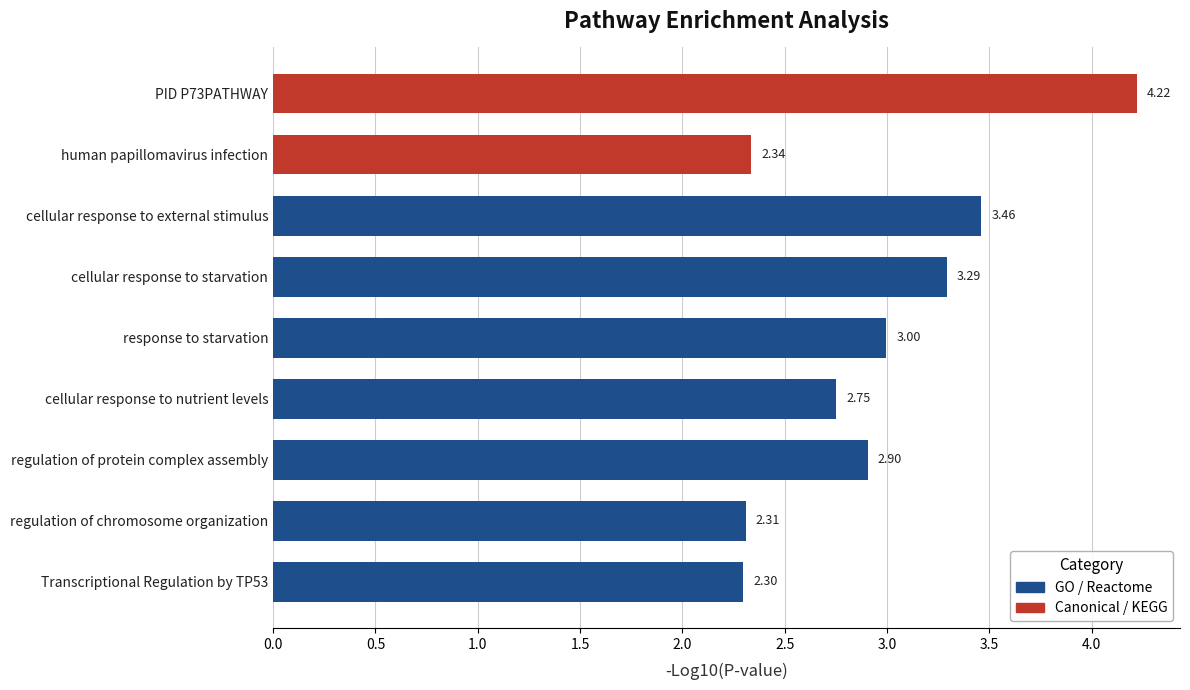

Between PID P73PATHWAY and Transcriptional Regulation by TP53, which is larger?

PID P73PATHWAY